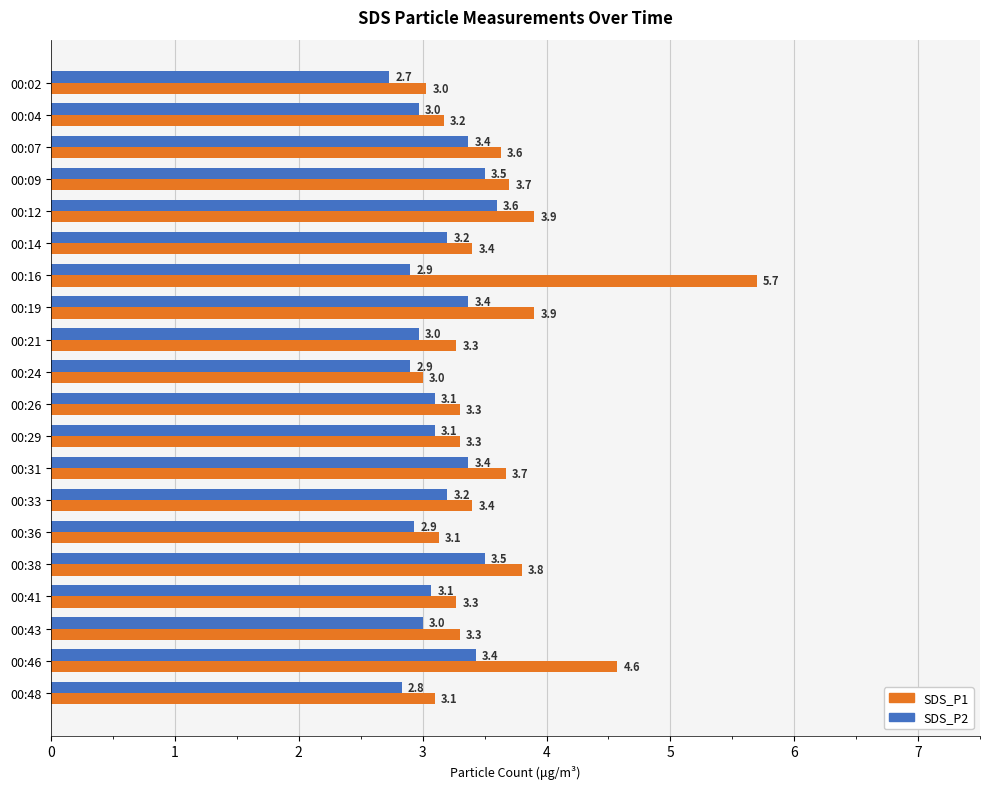

Which category has the lowest value in the SDS_P2 series?

00:02